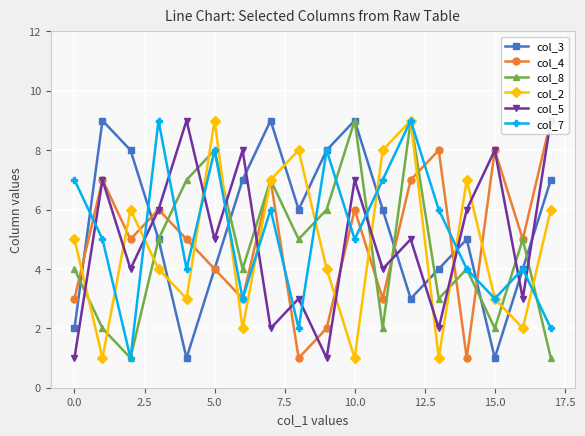

Is the value of col_8 at 10.0 greater than the value of col_7 at 5.0?

Yes